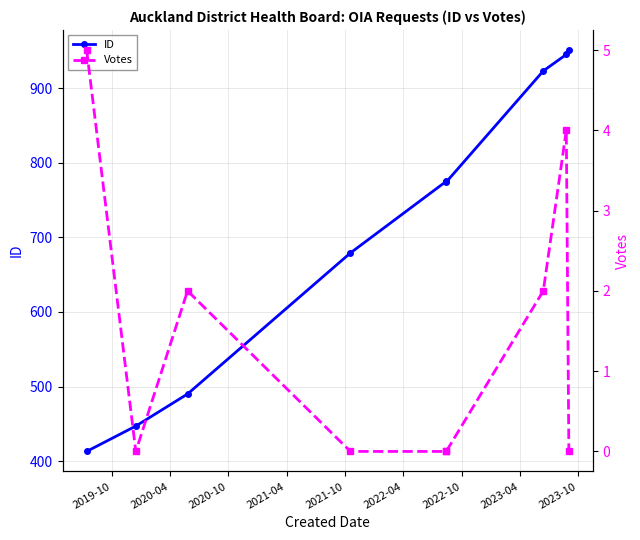

List the series in order of their peak value, lowest first.

Votes, ID